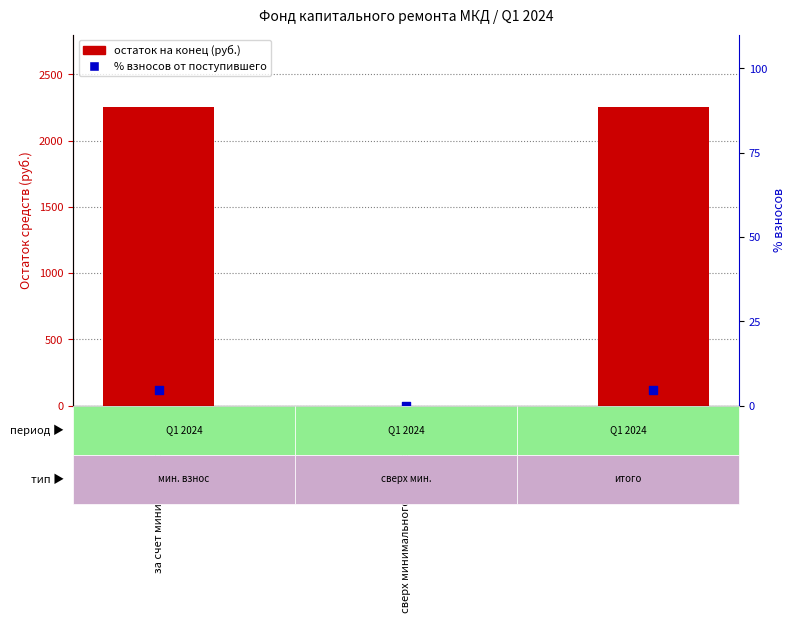

Which series has the largest Y range (max minus min)?

остаток на конец